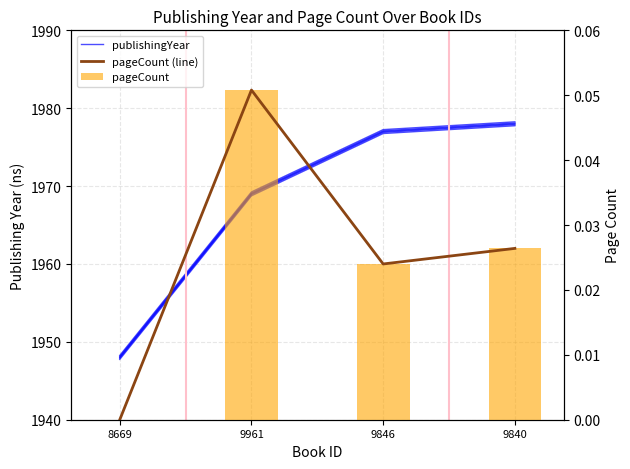

Are the bars grouped side by side (vs. stacked)?

Yes